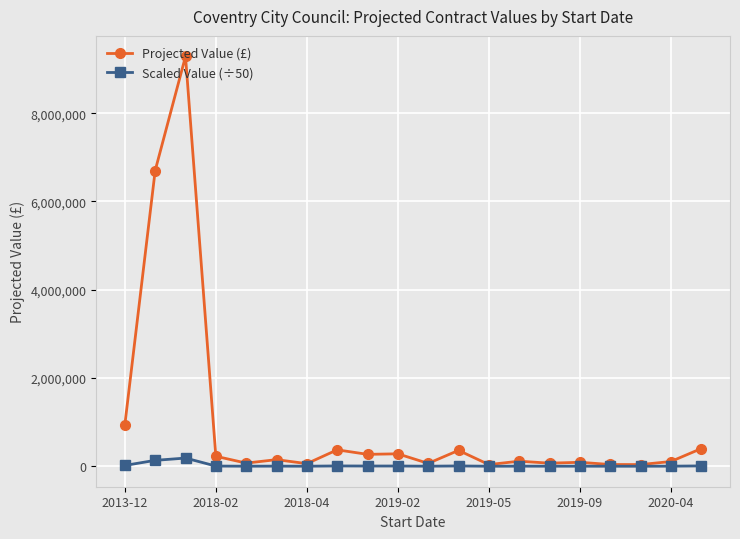

Which series has the largest range (max minus min)?

Projected Value (£)